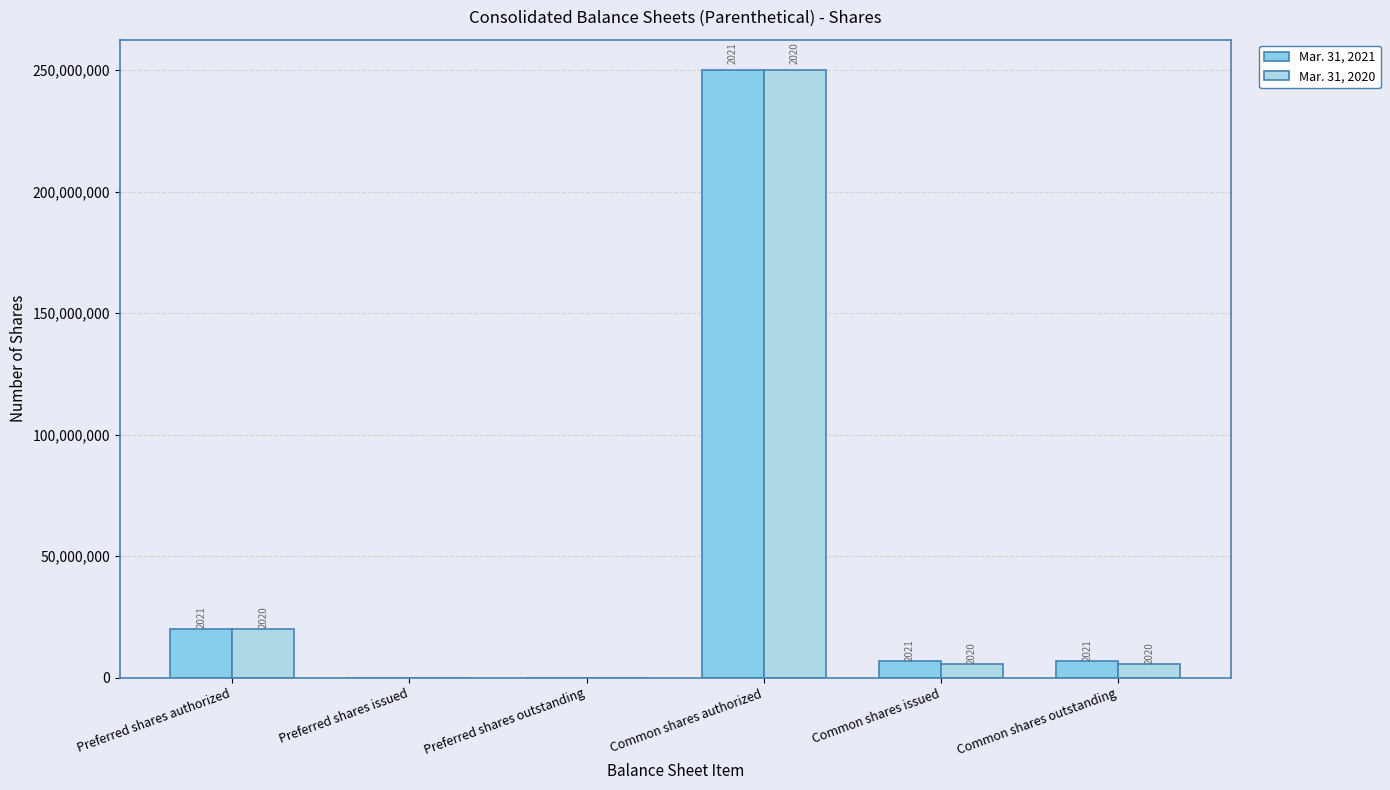

Rank the series at Common shares issued from highest to lowest value.

Mar. 31, 2021, Mar. 31, 2020